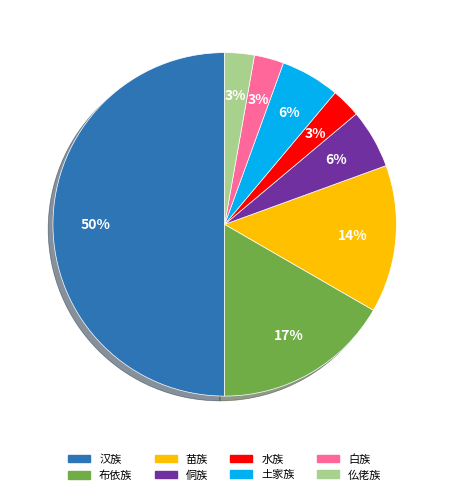

To the nearest percent, what is the difference between the 侗族 and 水族 slice percentages?

3%